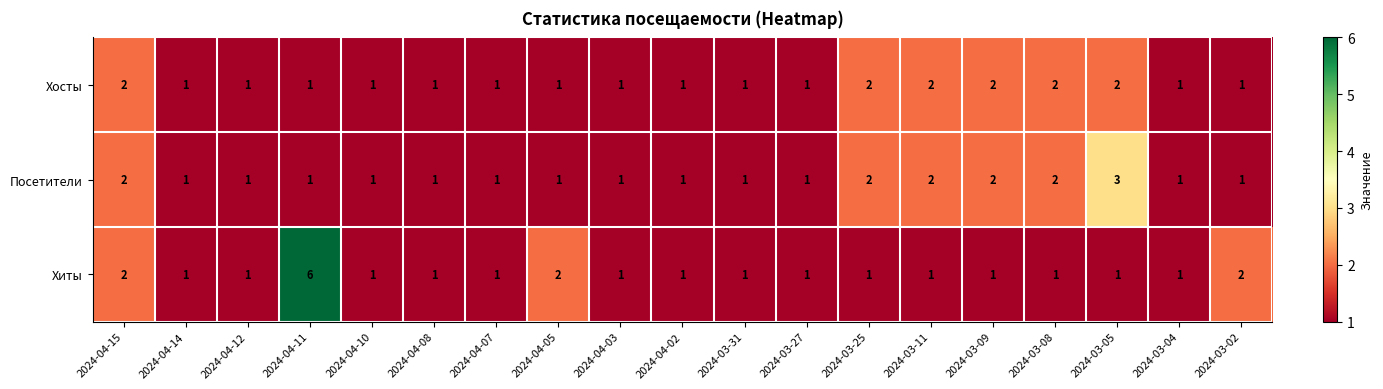

List the series in order of their overall mean, highest first.

Хиты, Посетители, Хосты